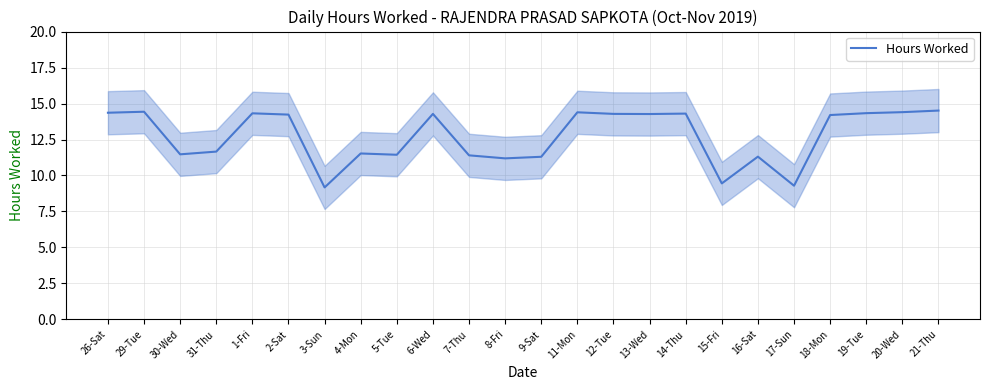

The value at 6-Wed is 14.3. True or false?

True